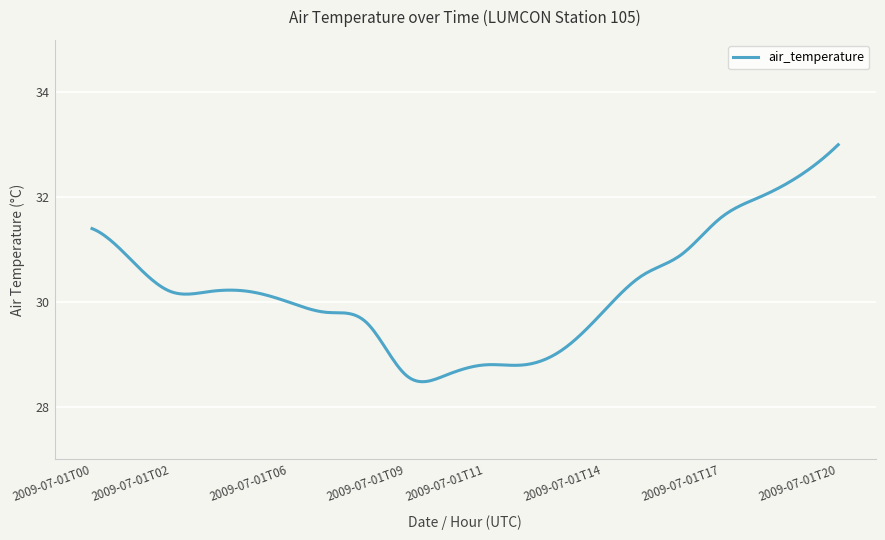

What is the difference between the maximum and second lowest values?

4.5